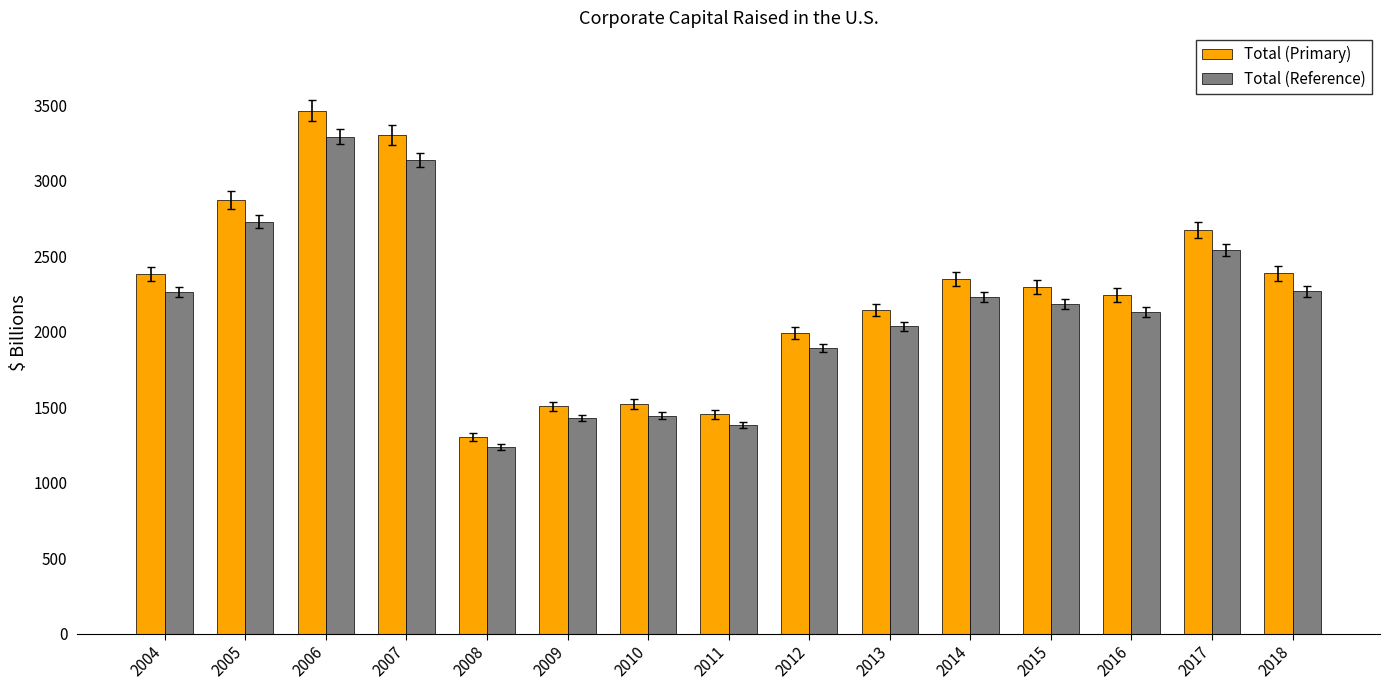

True or false: Total (Reference) has a value of 2036.8 at 2013.

True